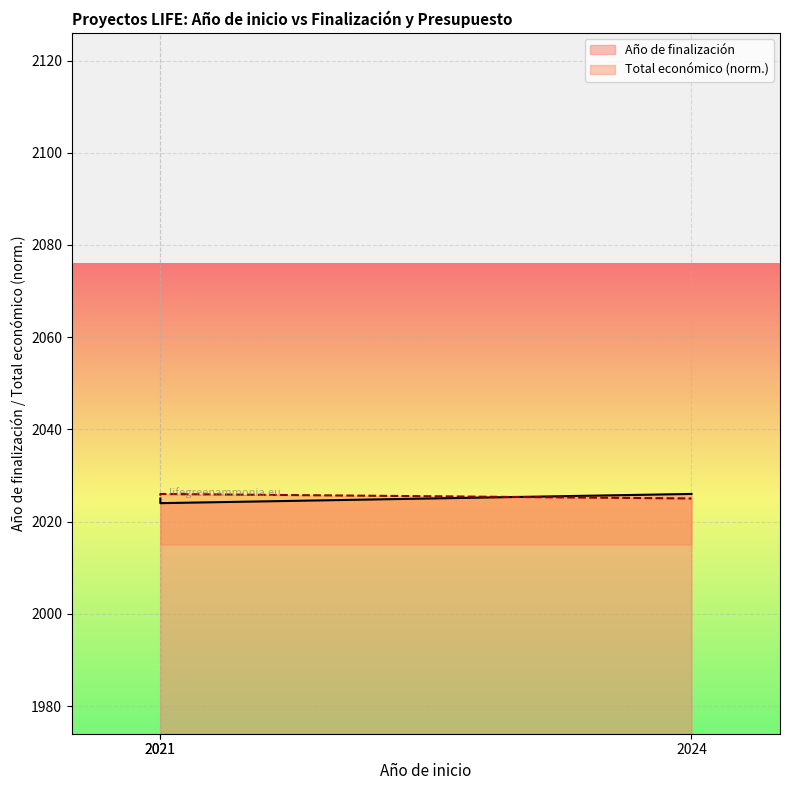

What is the sum of all Total económico values?

6076.7